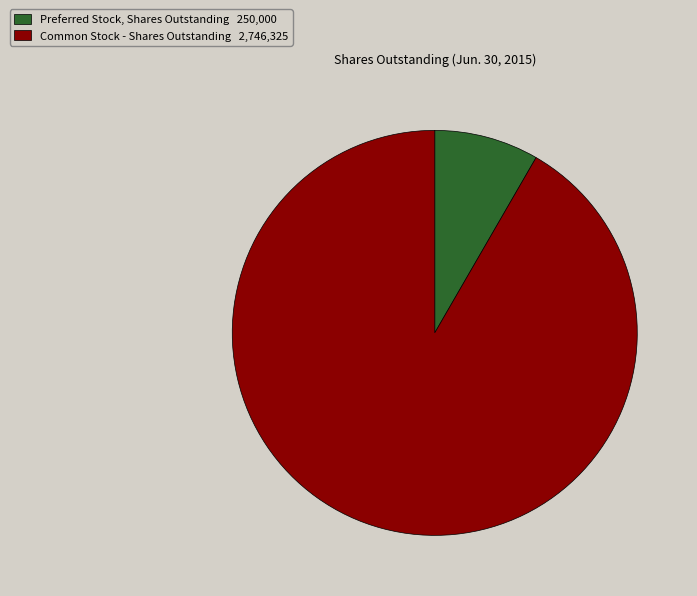

Do Common Stock - Shares Outstanding 2,746,325 and Preferred Stock, Shares Outstanding 250,000 together represent more than half of the pie?

Yes